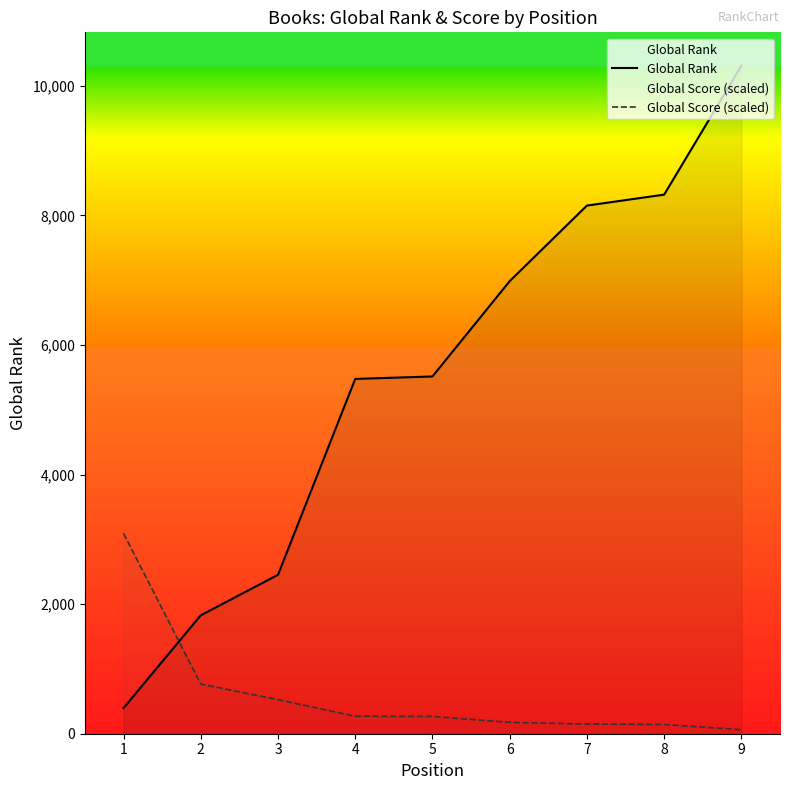

The Global Rank series shows 8150.0 at 7. True or false?

True